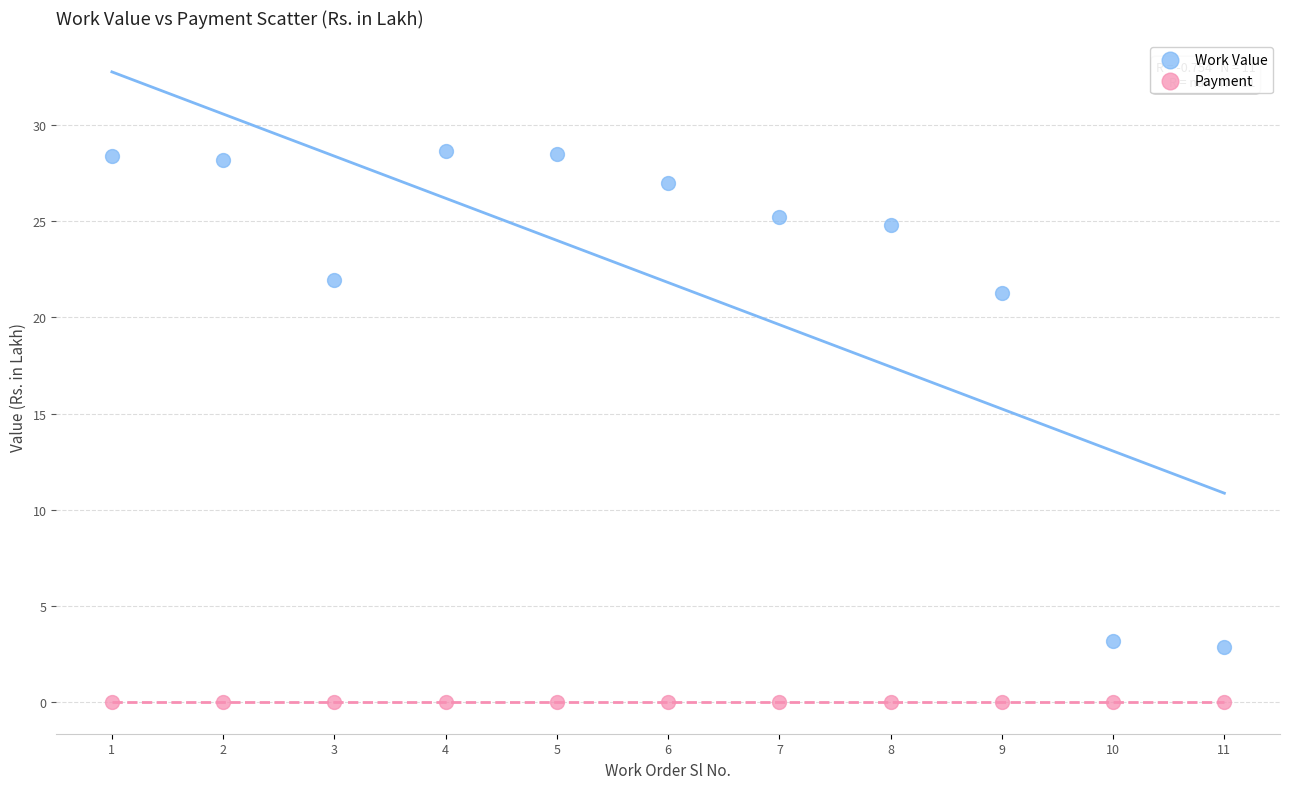

Which series contains the lowest Y value?

Payment